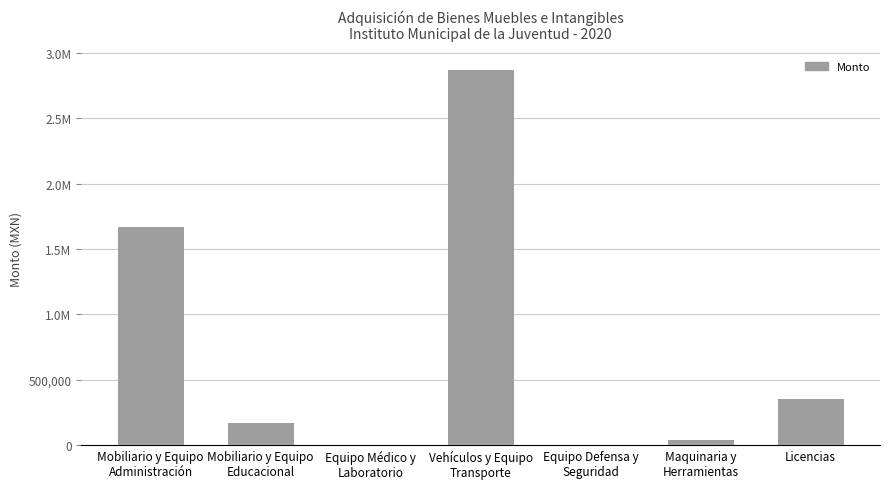

What is the difference between the values at Equipo Defensa y
Seguridad and Maquinaria y
Herramientas?

35936.2